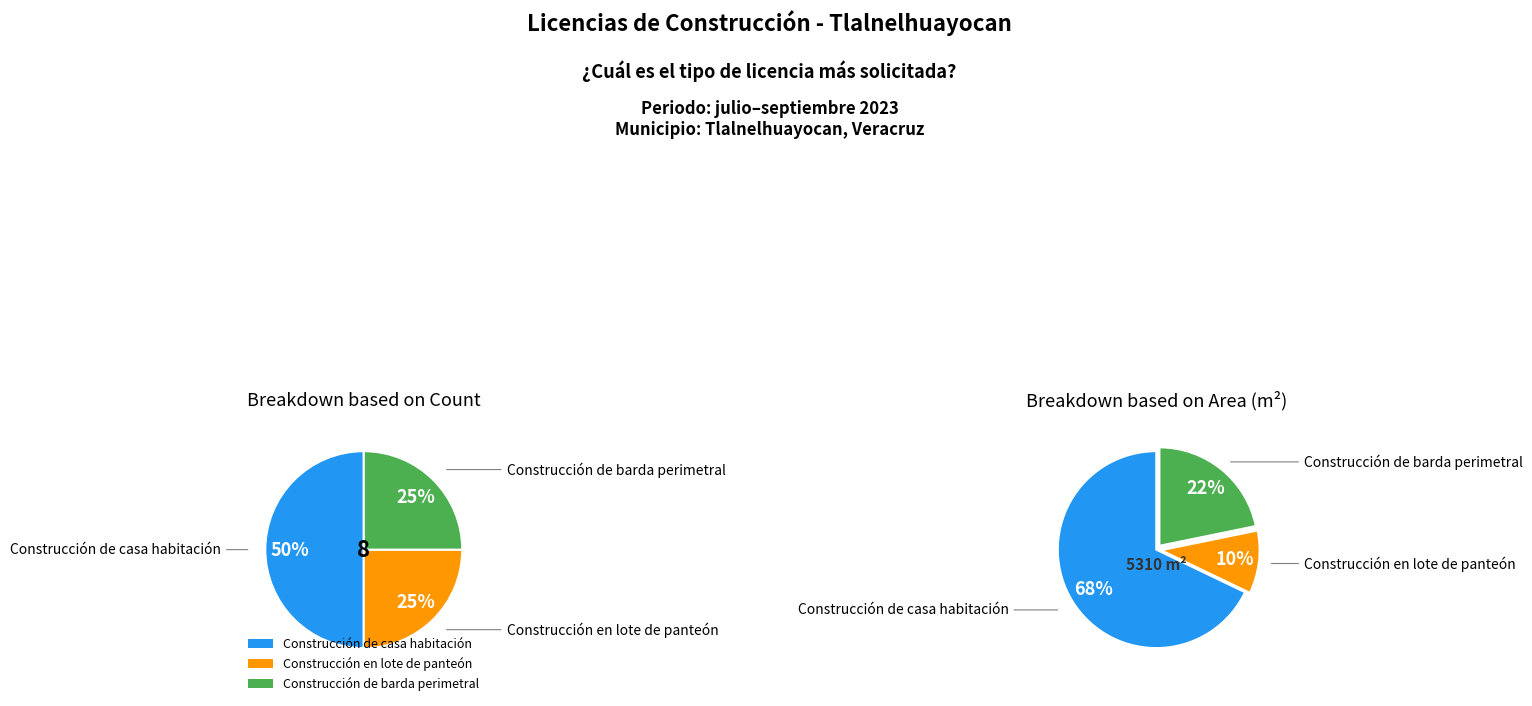

To the nearest percent, what is the average slice percentage?

33%